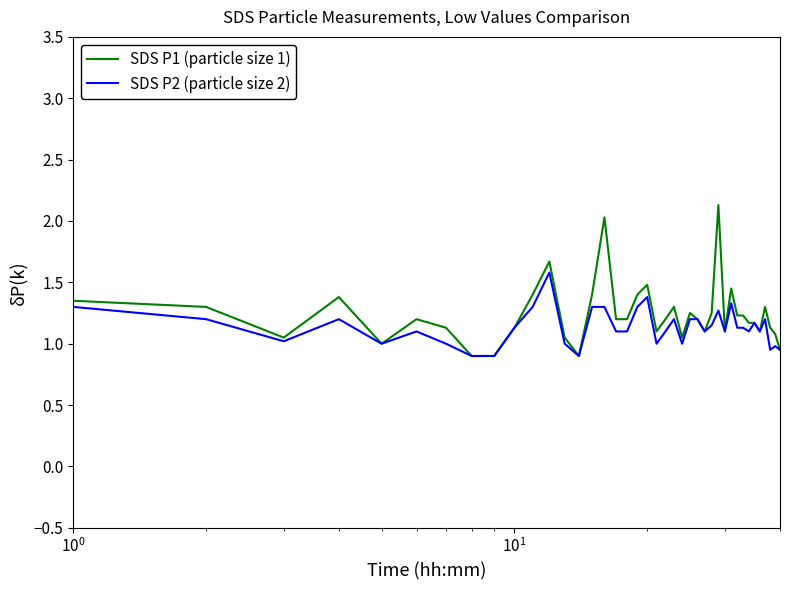

True or false: SDS P2 (particle size 2) has more than 1 interior local peaks.

True